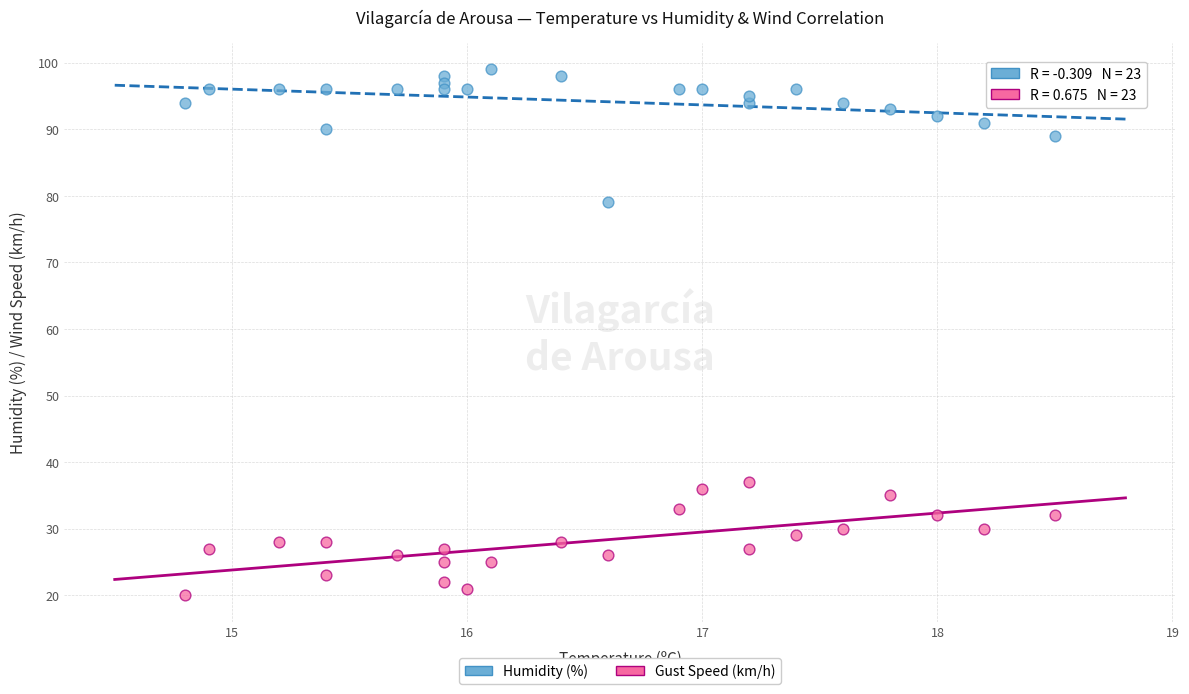

Across all data points, what is the range of Y values (max minus min)?

79